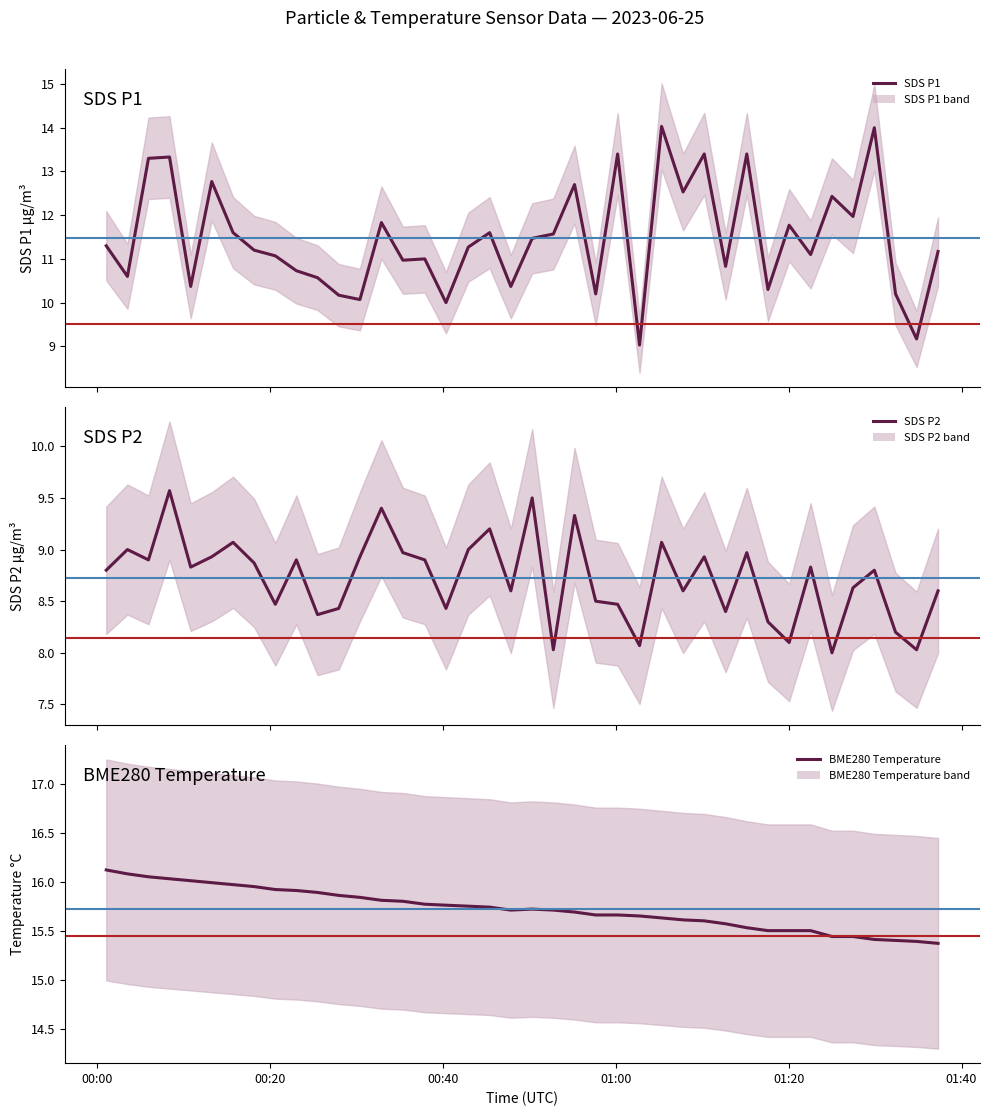

Is the value of SDS_P2 at 2023/06/25 01:17:37 greater than the value of SDS_P1 at 2023/06/25 00:47:53?

No